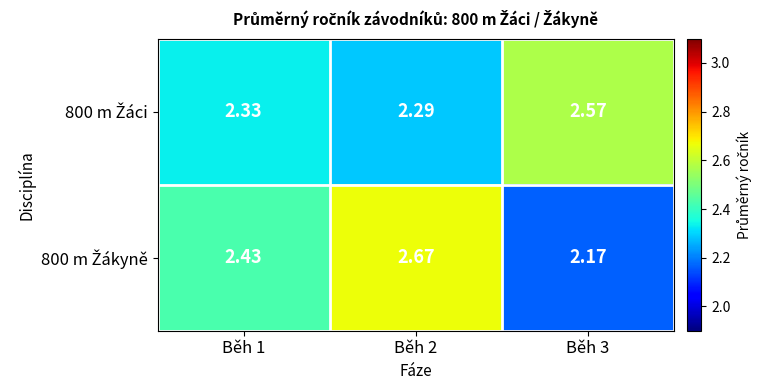

At Běh 2, list the series in order from smallest to largest.

800 m Žáci, 800 m Žákyně